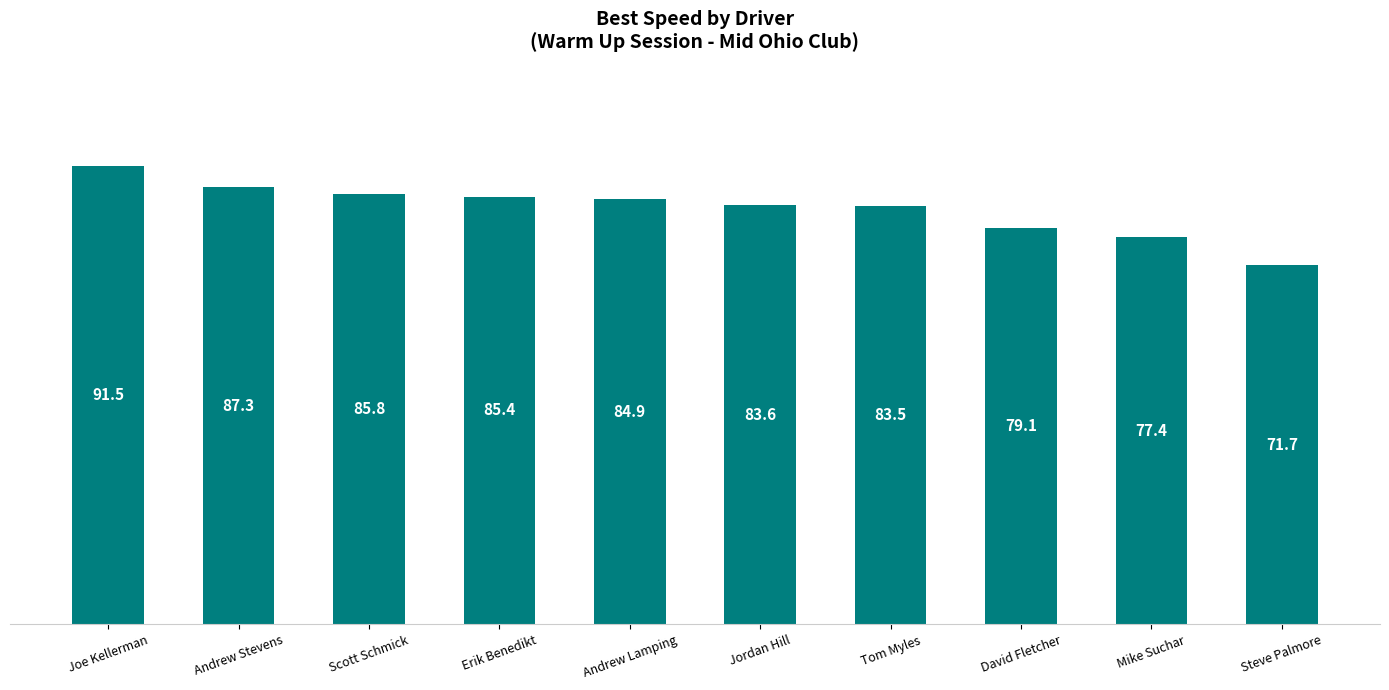

What is the maximum value shown in the chart?

91.5